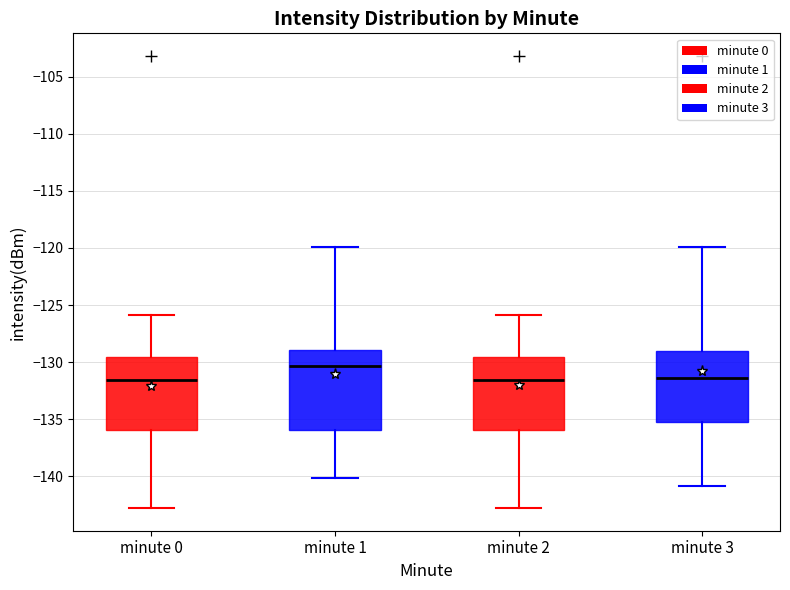

Reading left to right, read every box against the y-axis: the position of its median line, the range the box covers, and the ends of its whiskers. The values are not printed on the chart, so give them approximately, as read against the axis.

minute 0: median -131.5, box -136.0 to -129.5, whiskers -143.0 to -126.0
minute 1: median -130.5, box -136.0 to -129.0, whiskers -140.0 to -120.0
minute 2: median -131.5, box -136.0 to -129.5, whiskers -143.0 to -126.0
minute 3: median -131.5, box -135.5 to -129.0, whiskers -141.0 to -120.0